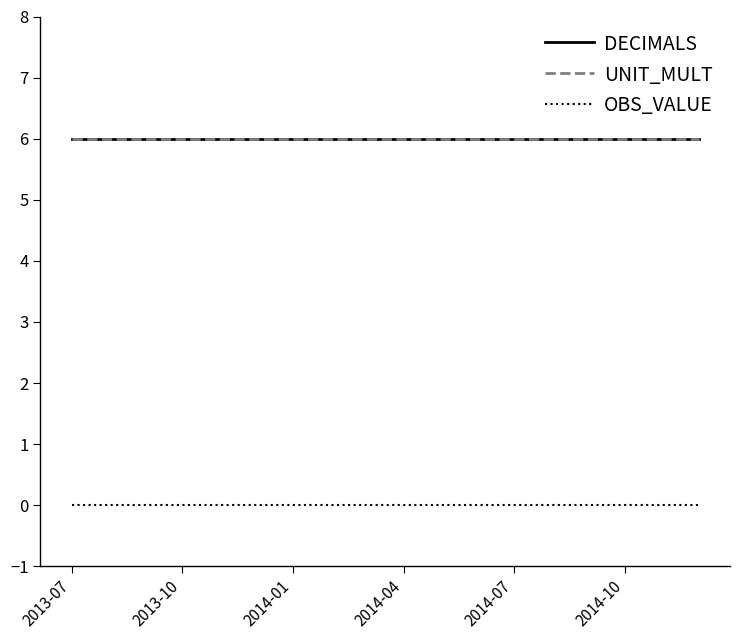

What is the value of the DECIMALS point at the 4th from the left?

6